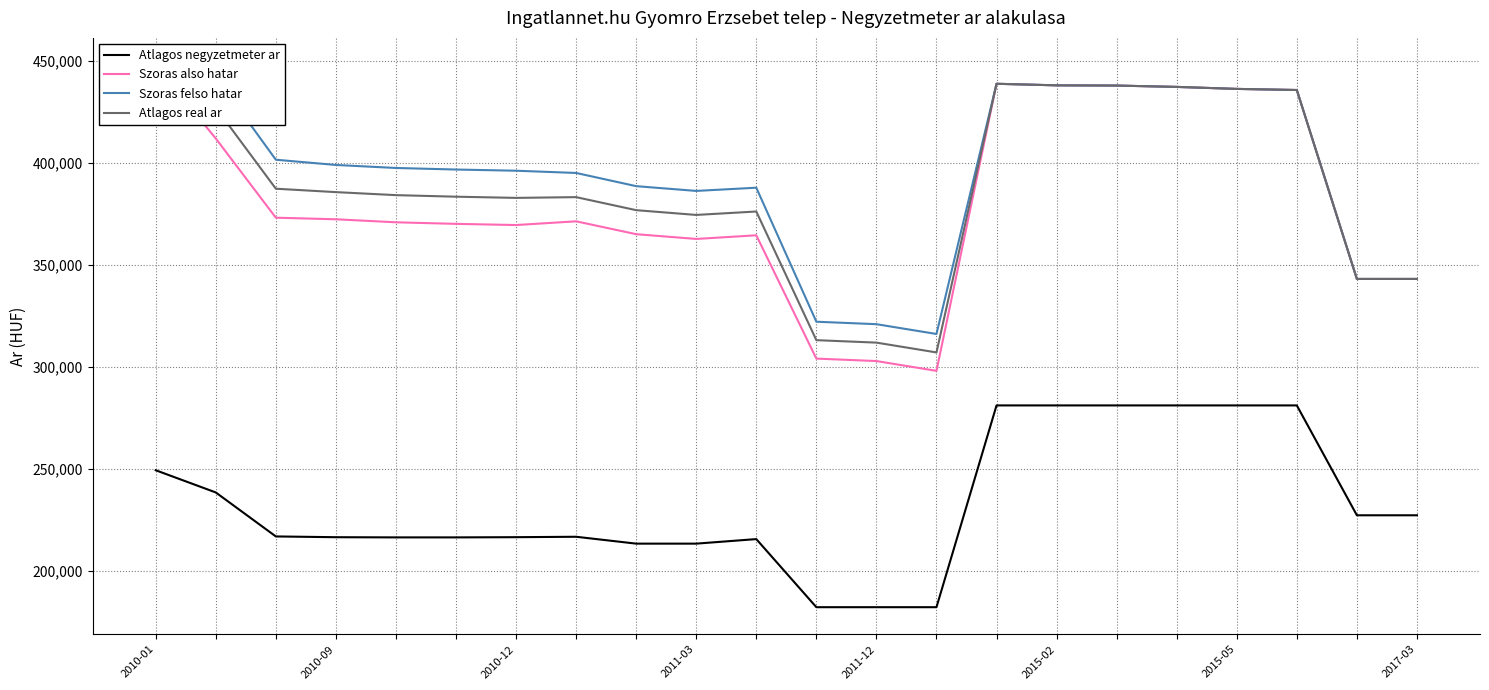

What is the total value across all series at 2011-03?

1373616